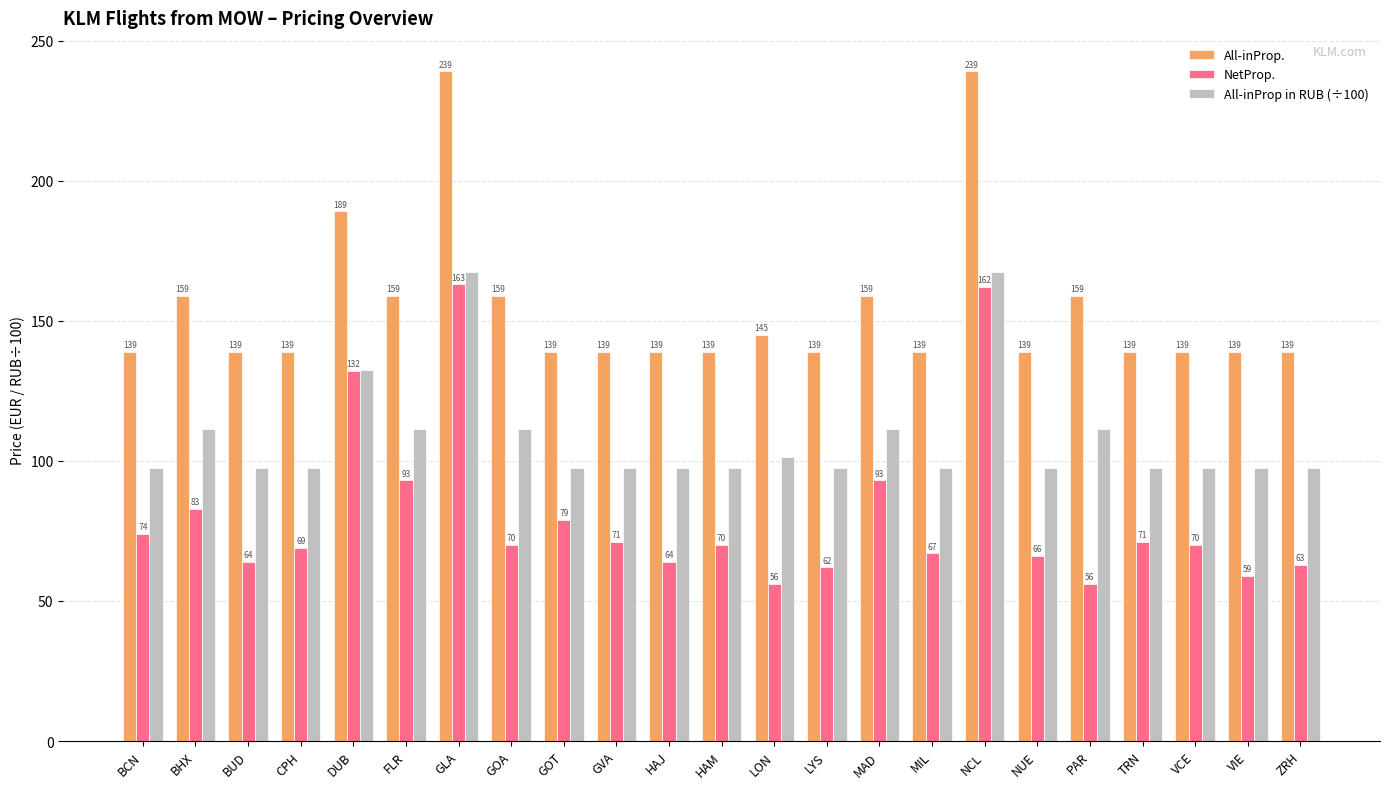

The value of All-inProp in RUB (÷100) at BUD is 97.3. True or false?

True